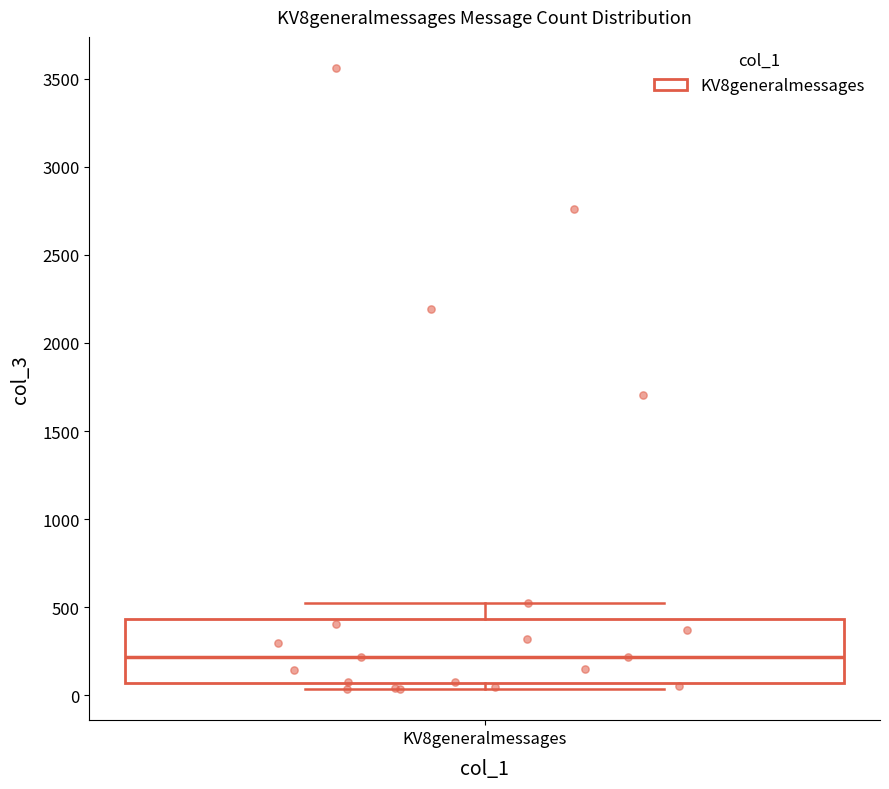

Read this box plot against the y-axis: the position of the median line, the range covered by the box, and the ends of both whiskers. The values are not printed on the chart, so give them approximately, as read against the axis.

median 200, box 50 to 450, whiskers 50 (just below the box's lower edge) to 500